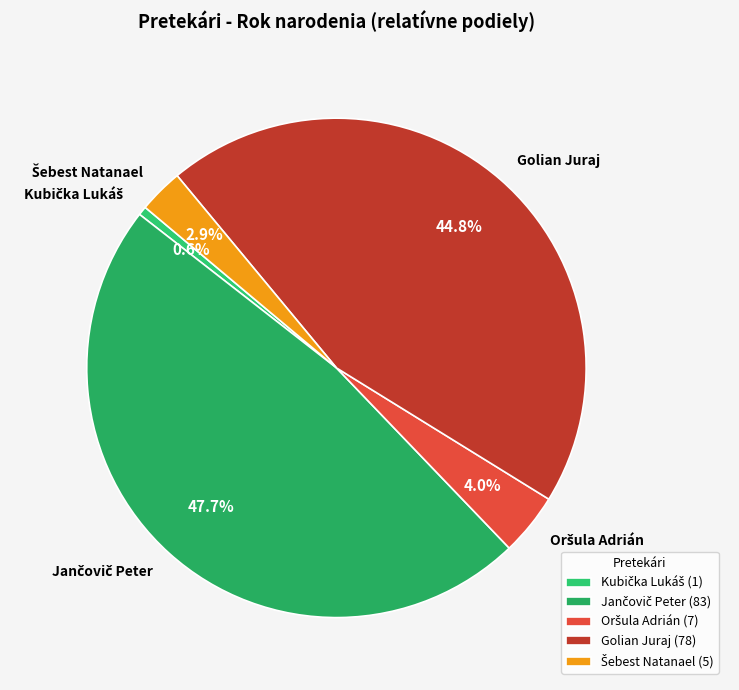

Does any single category account for the majority?

No